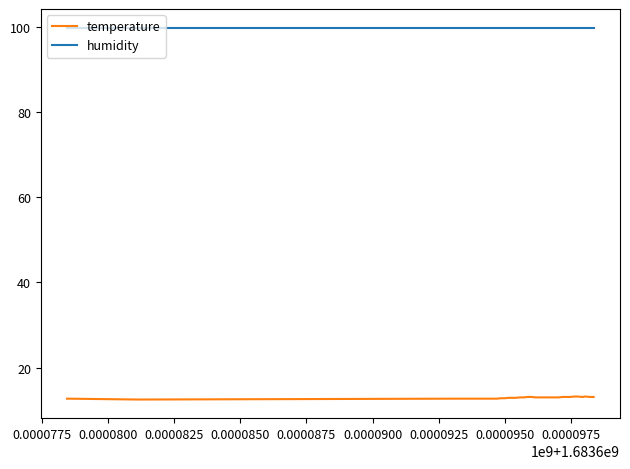

List the series in order of their peak value, lowest first.

temperature, humidity